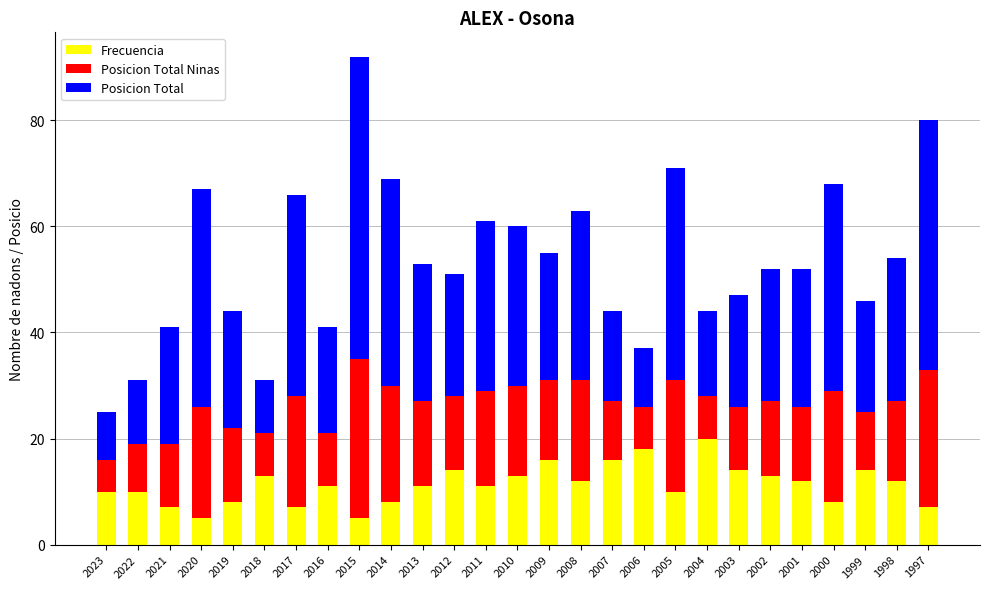

What is the highest value of the Frecuencia series?

20